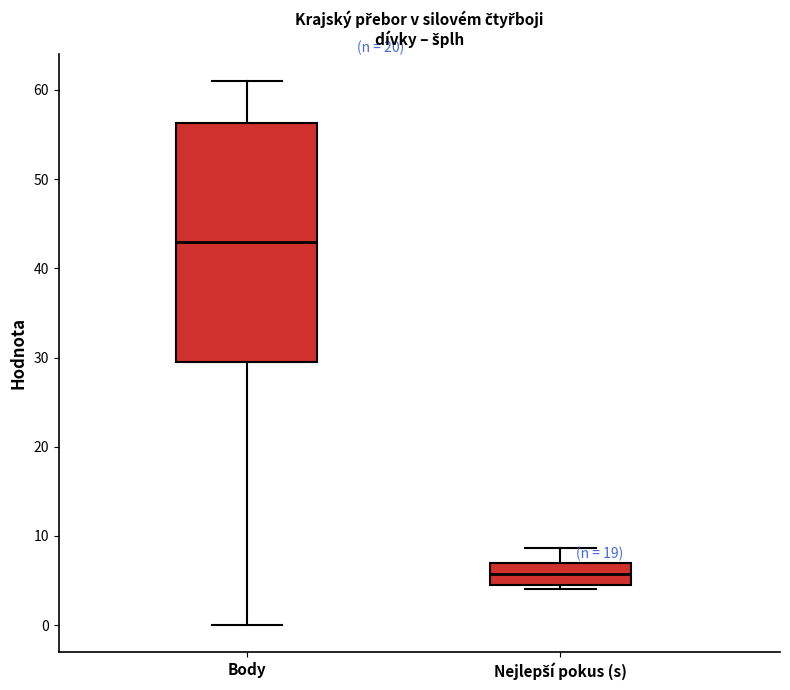

Which box is the tallest, from its lower edge to its upper edge?

Body